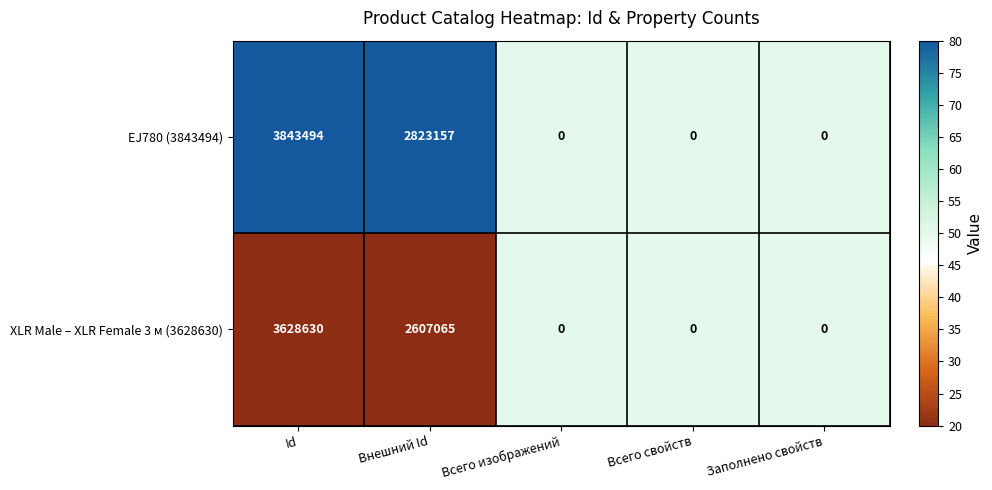

Reading right to left, extract all data points from this chart.

EJ780 (3843494): Заполнено свойств=0	Всего свойств=0	Всего изображений=0	Внешний Id=2823157	Id=3843494
XLR Male – XLR Female 3 м (3628630): Заполнено свойств=0	Всего свойств=0	Всего изображений=0	Внешний Id=2607065	Id=3628630